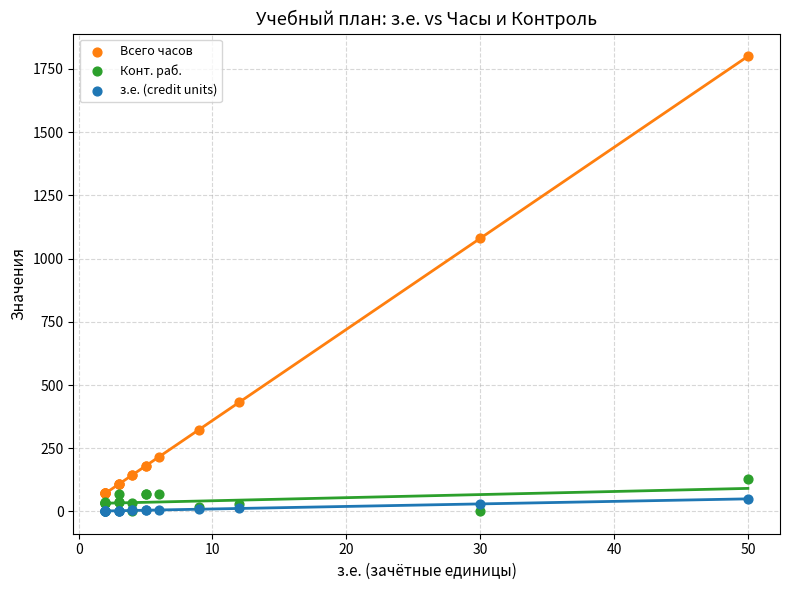

Across all series, what Y value is closest to 901?

1080